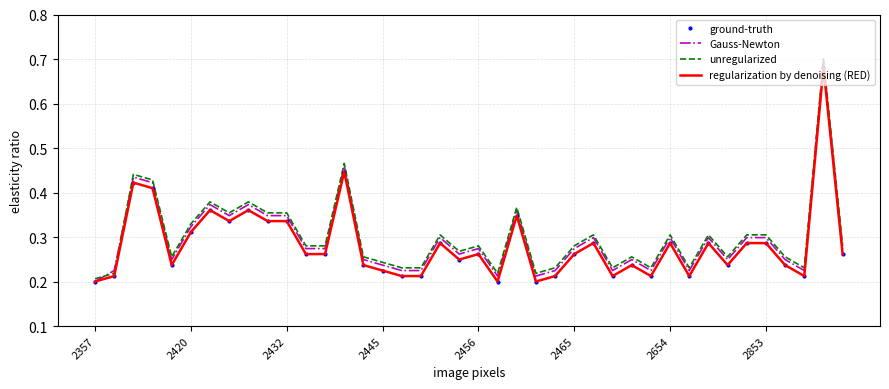

How many times do unregularized and Gauss-Newton cross each other?

2